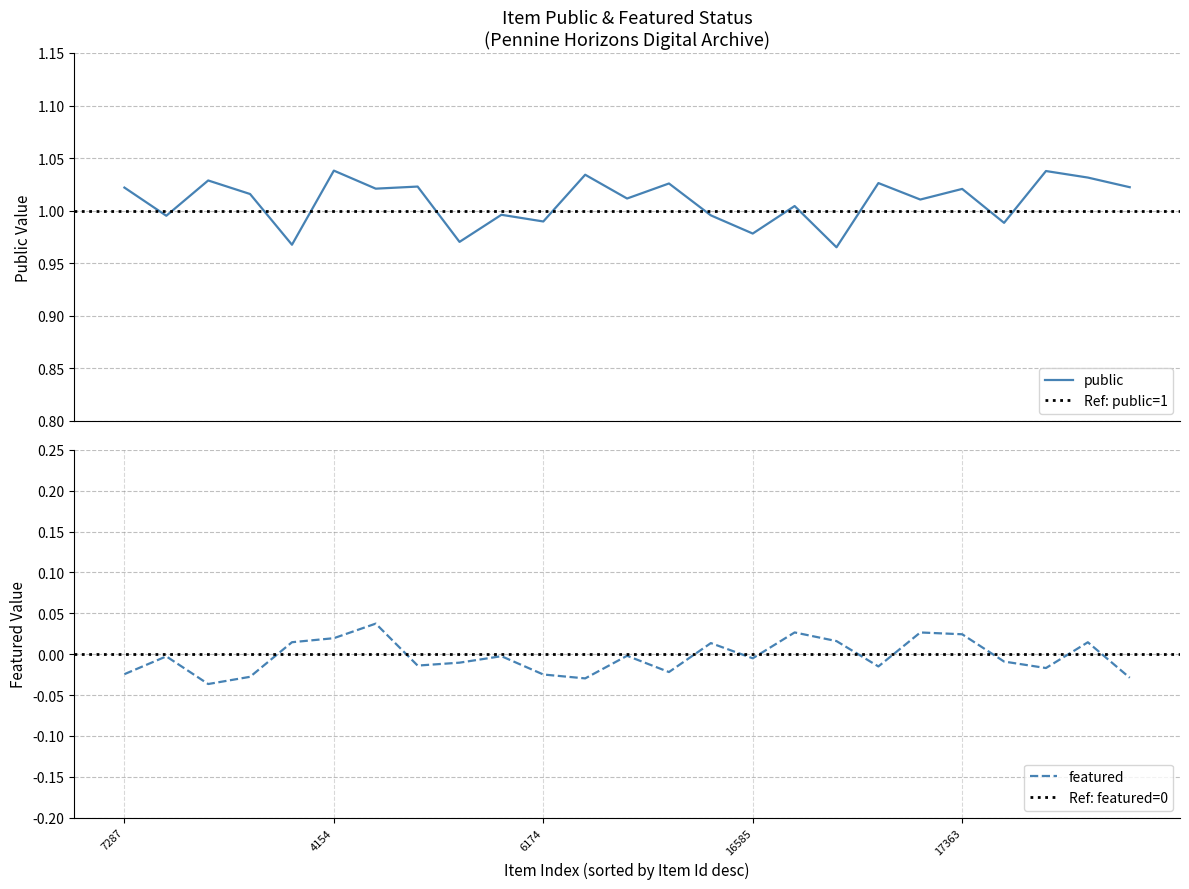

Reading left to right, extract all data points from this chart.

public: 0=1	1=1	2=1	3=1	4=1	5=1	6=1	7=1	8=1	9=1	10=1	11=1	12=1	13=1	14=1	15=1	16=1	17=1	18=1	19=1	20=1	21=1	22=1	23=1	24=1
featured: 0=0	1=0	2=0	3=0	4=0	5=0	6=0	7=0	8=0	9=0	10=0	11=0	12=0	13=0	14=0	15=0	16=0	17=0	18=0	19=0	20=0	21=0	22=0	23=0	24=0